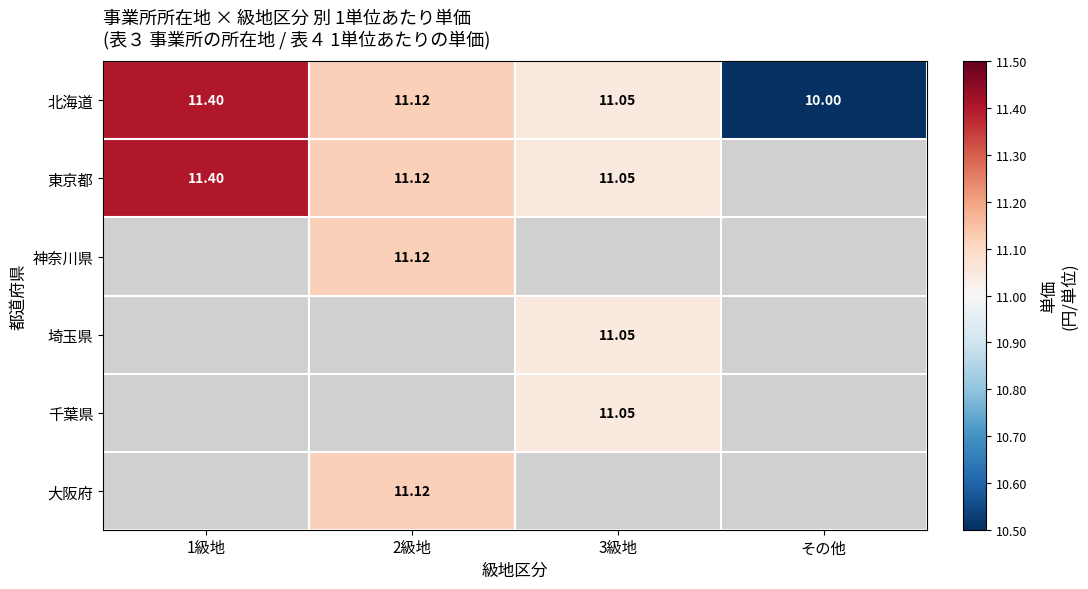

What is the greatest value displayed?

11.4